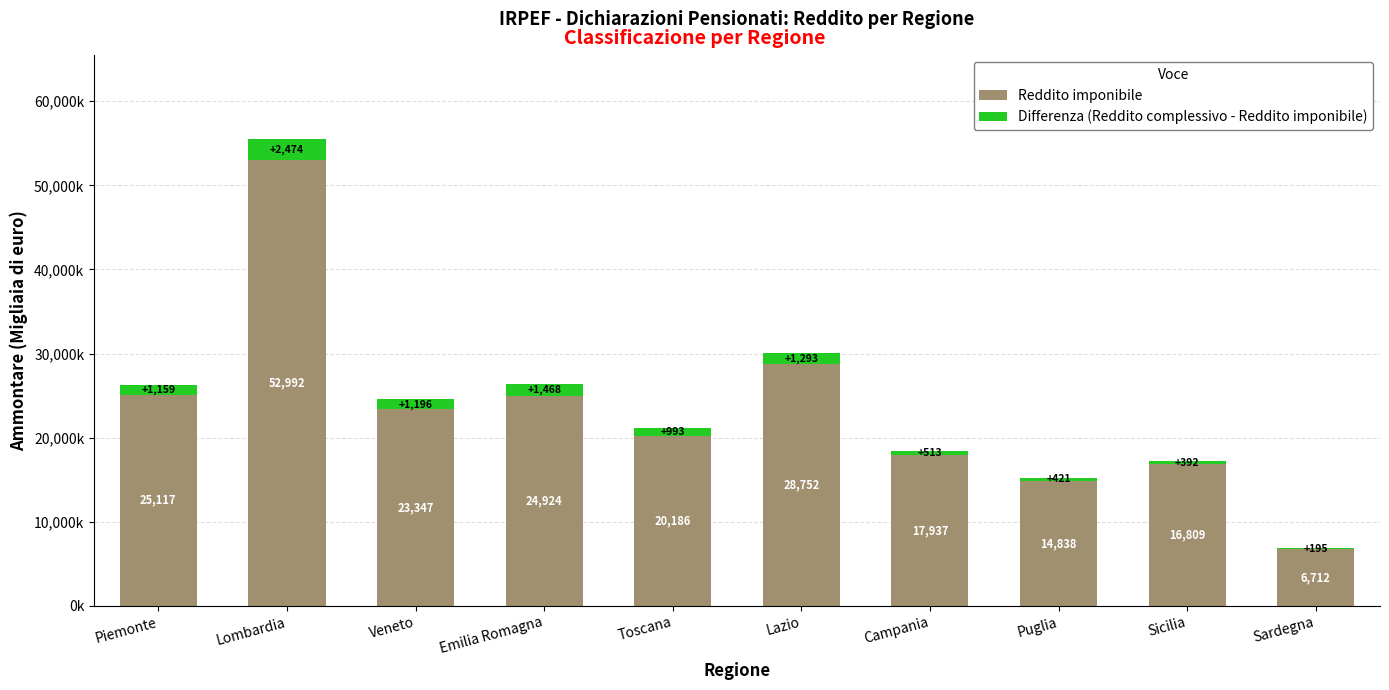

What are all the series names shown in the legend?

Reddito imponibile, Differenza (Reddito complessivo - Reddito imponibile)